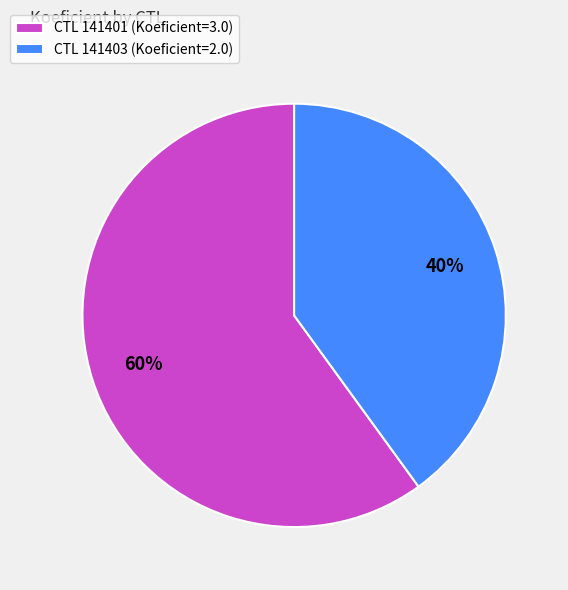

Is it true that CTL 141401 (Koeficient=3.0) is 49% of the pie?

False